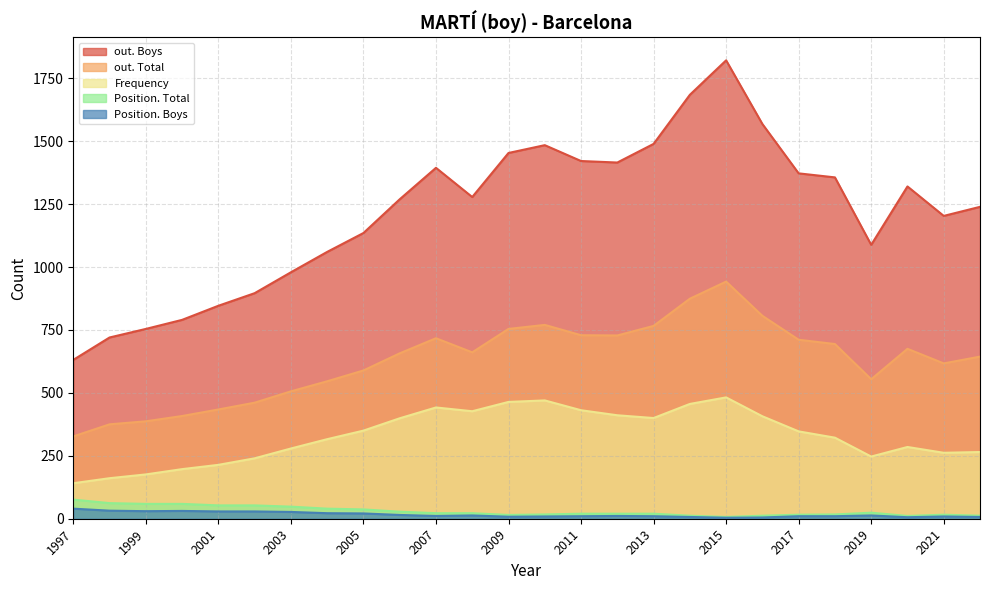

Rank the series at 2016 from highest to lowest value.

out. Boys, out. Total, Frequency, Position. Total, Position. Boys